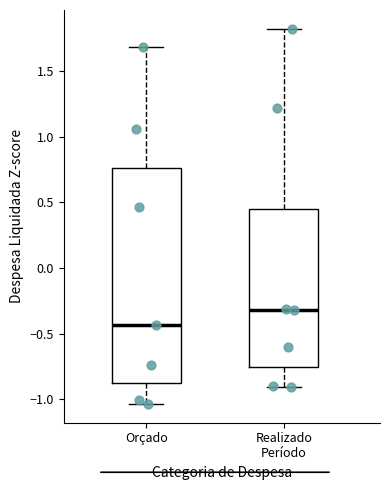

Reading left to right, read every box against the y-axis: the position of its median line, the range the box covers, and the ends of its whiskers. The values are not printed on the chart, so give them approximately, as read against the axis.

Orçado: median -0.45, box -0.85 to 0.75, whiskers -1.05 to 1.70
Realizado Período: median -0.30, box -0.75 to 0.45, whiskers -0.90 to 1.80